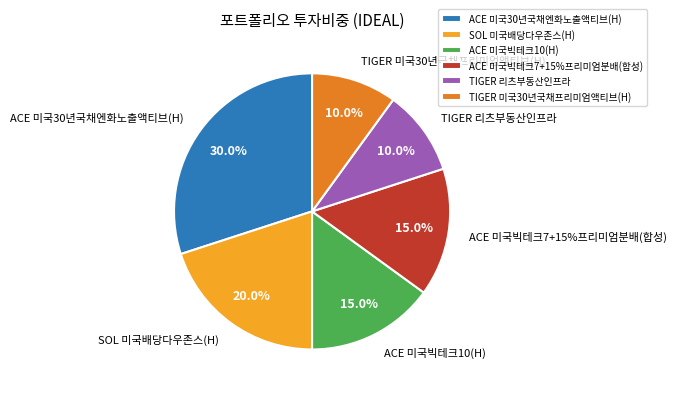

To the nearest percent, what portion does SOL 미국배당다우존스(H) represent?

20%